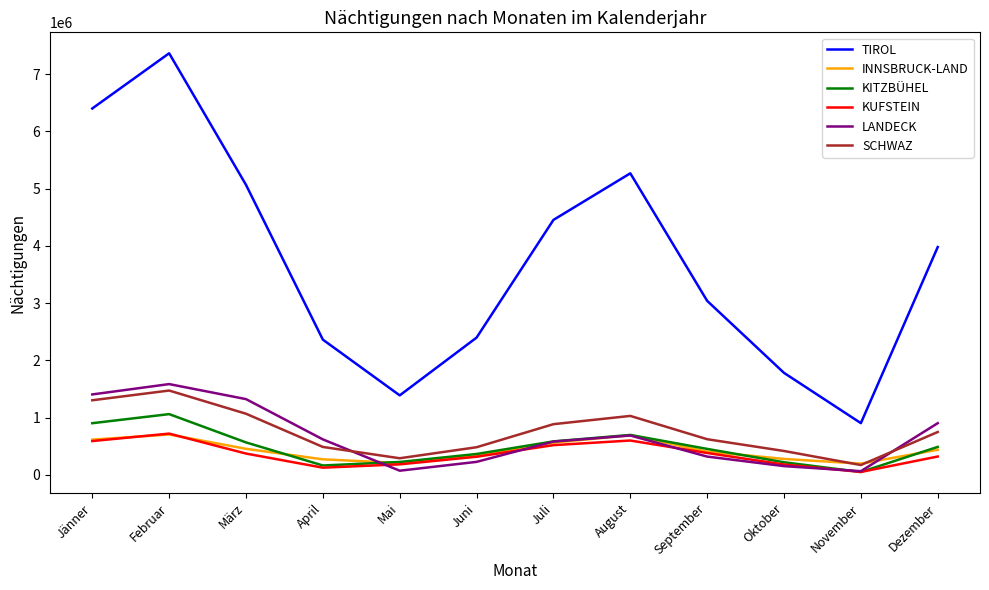

What is the lowest value of the KITZBÜHEL series?

49507